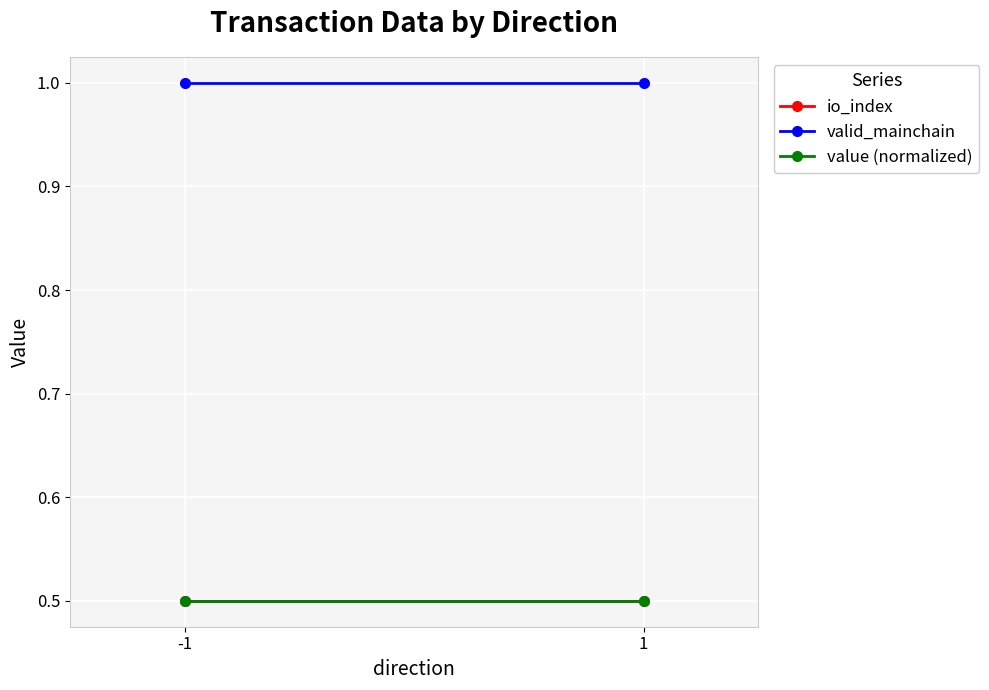

The valid_mainchain series shows 1.0 at 1. True or false?

True